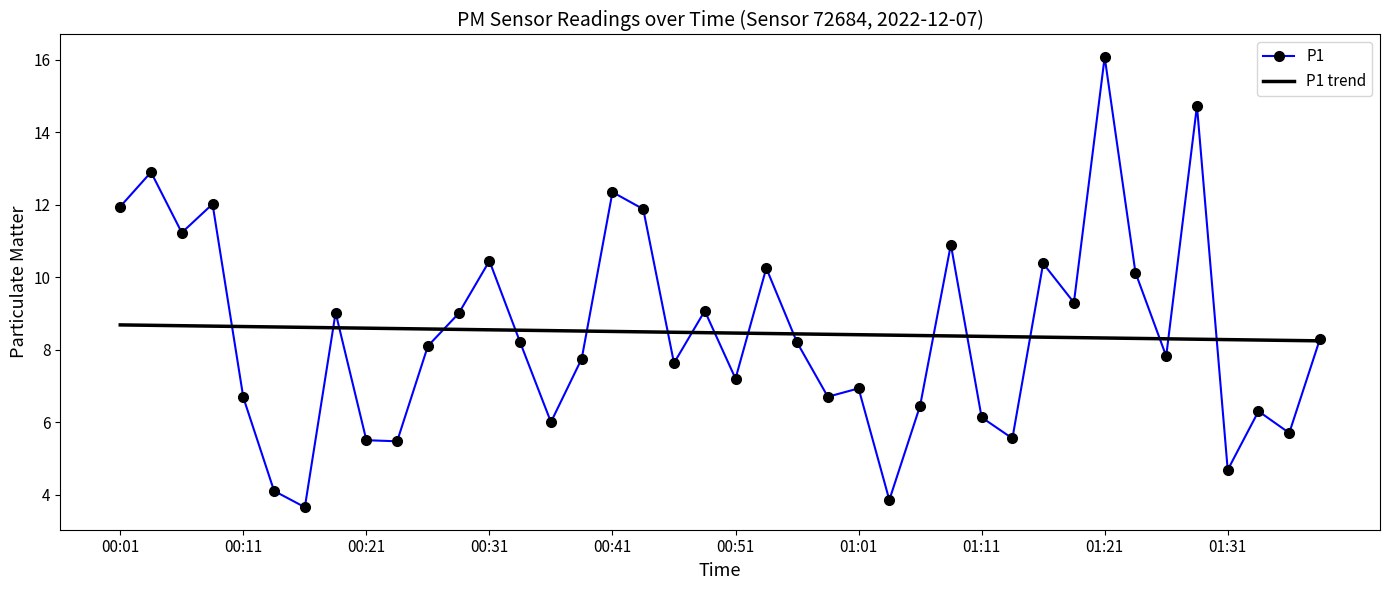

What is the highest value of the P1 trend series?

8.7